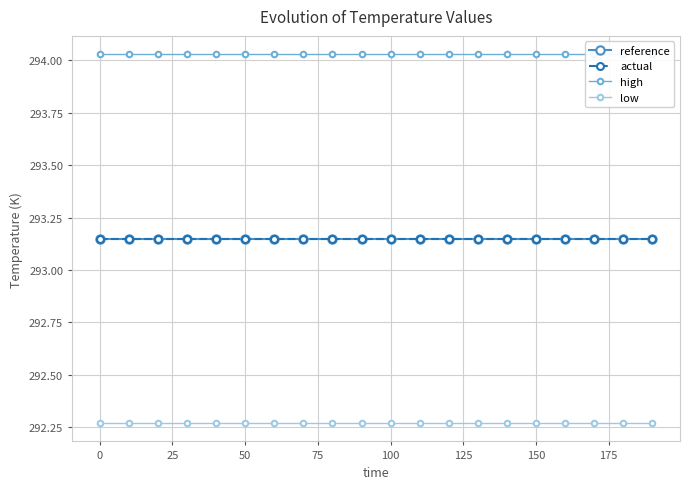

True or false: reference and low cross at least once.

False